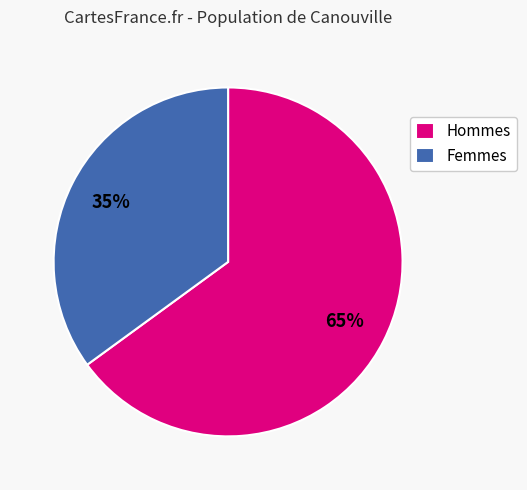

Approximately how many times larger is the value at Hommes compared to Femmes?

1.9